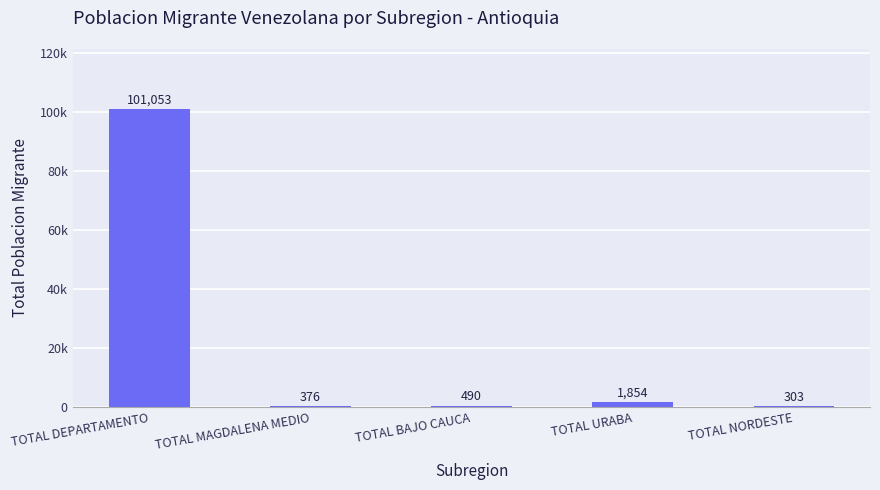

Are the bars horizontal?

No